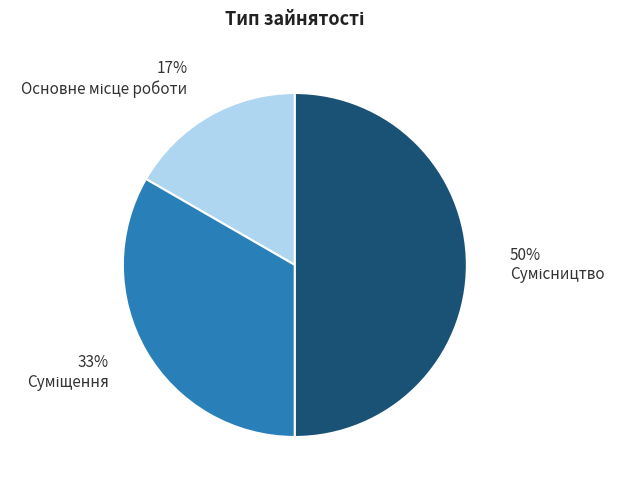

How many slices are in this pie chart?

3